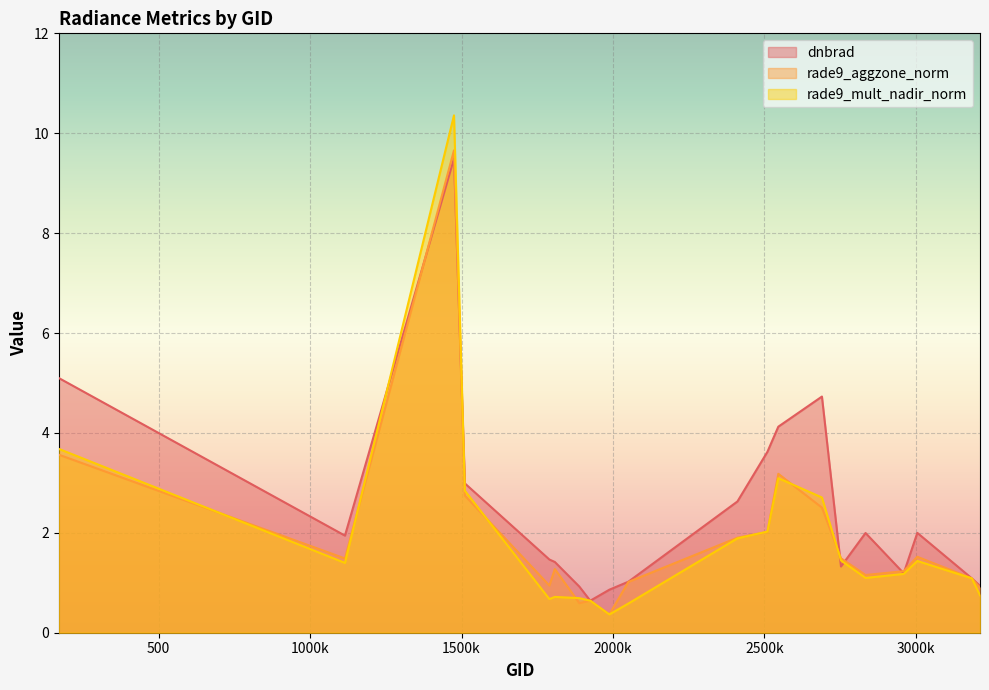

Which category has the lowest value in the rade9_mult_nadir_norm series?

1988